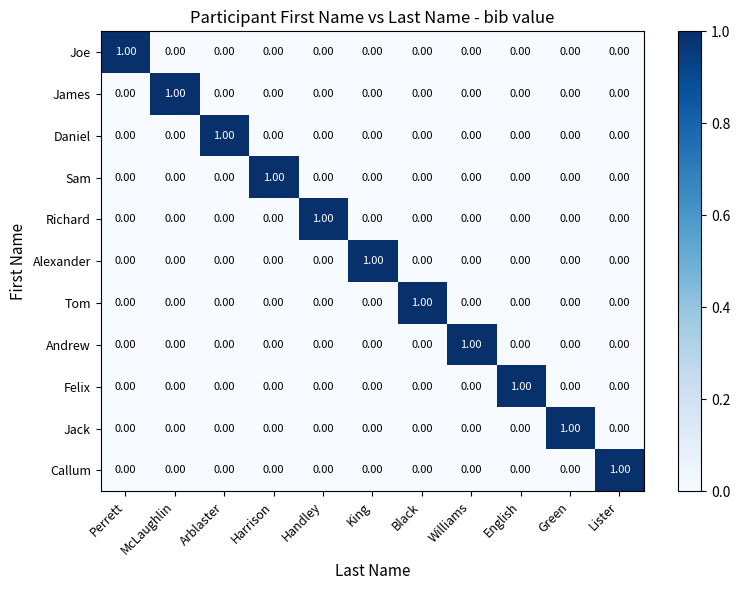

At how many categories does at least one series exceed 0?

11